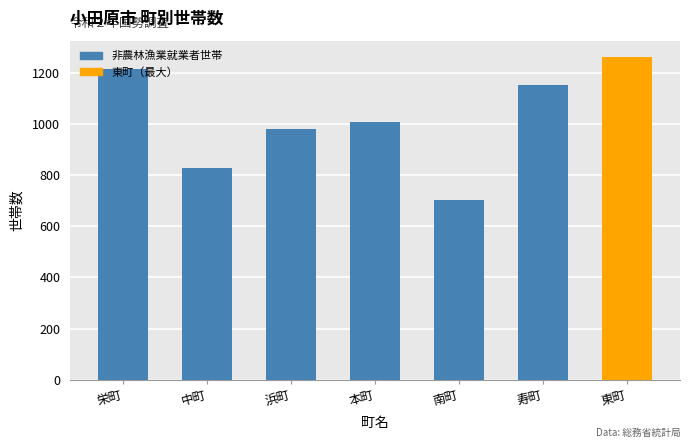

List the labels in order of value, largest first.

東町, 栄町, 寿町, 本町, 浜町, 中町, 南町